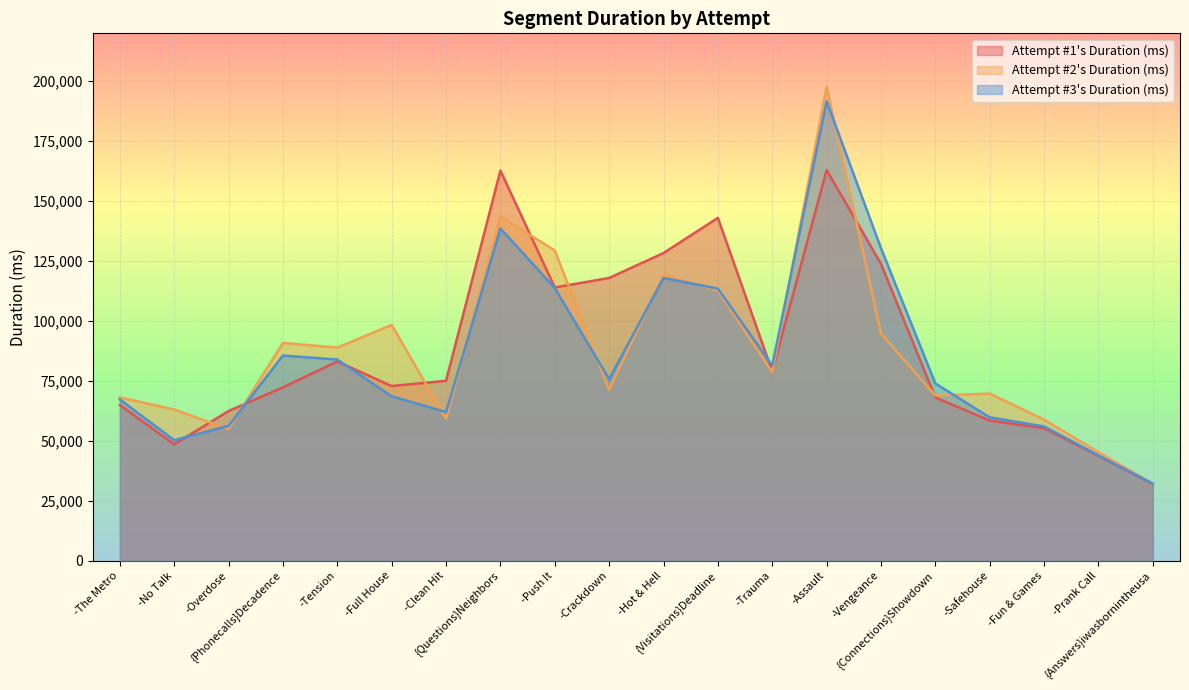

What position from the left is -Safehouse?

17